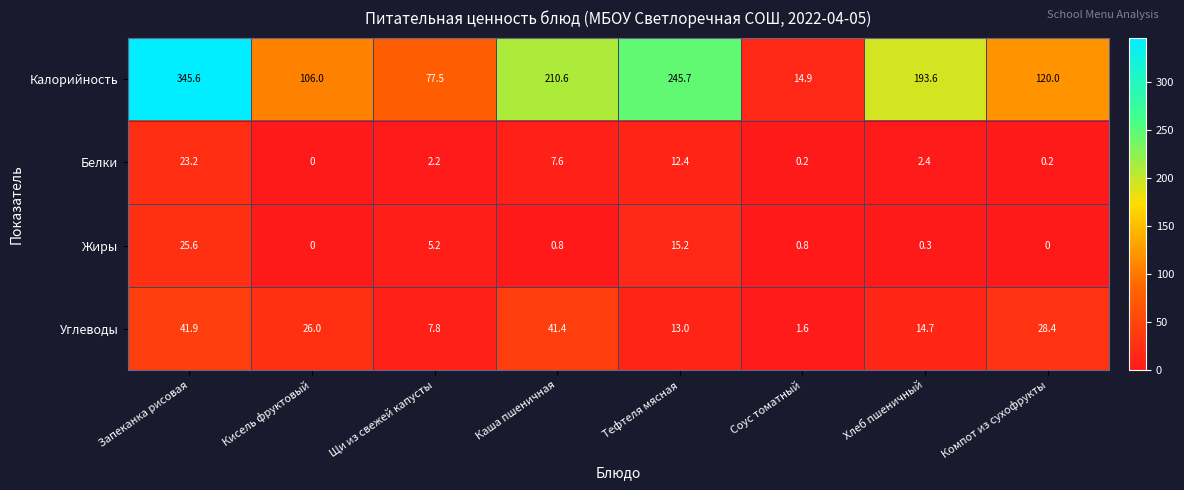

What is the spread (max minus min) of values at Соус томатный?

14.7